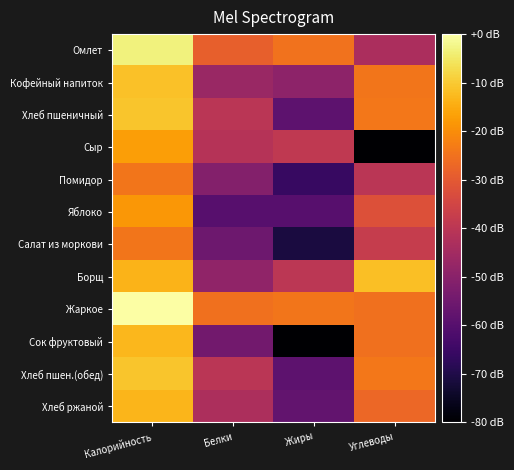

Between Белки and Углеводы, which is larger?

Белки